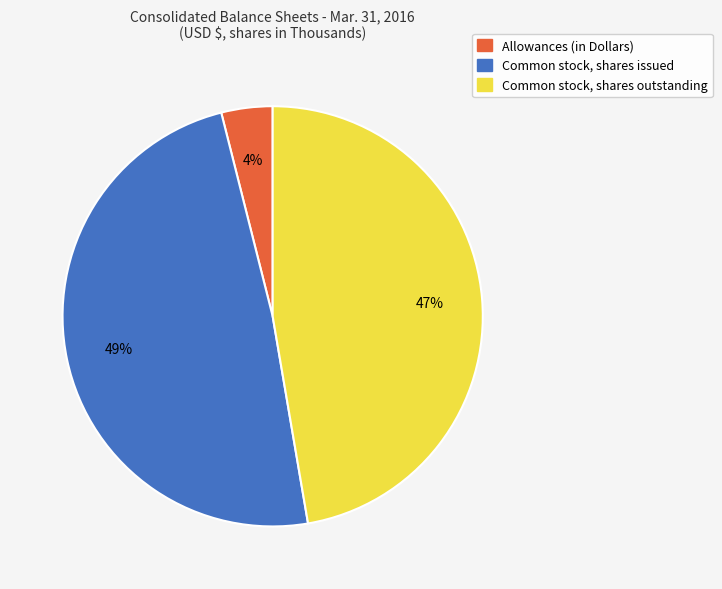

Rank the categories by value from lowest to highest.

Allowances, Common stock, shares outstanding, Common stock, shares issued